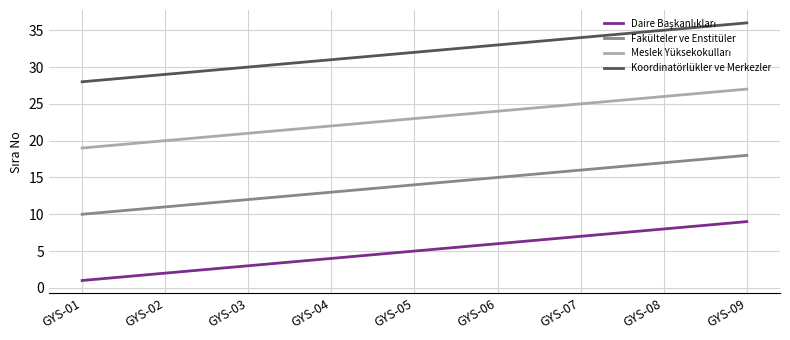

At which category is the sum across all series the highest?

GYS-09